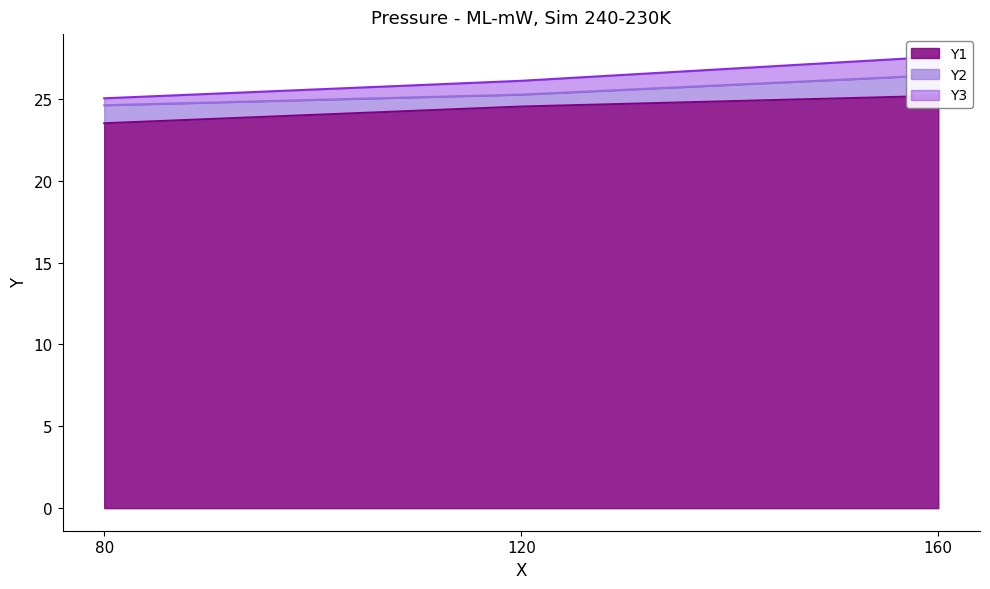

True or false: Y1 has a value of 37.5 at 160.

False